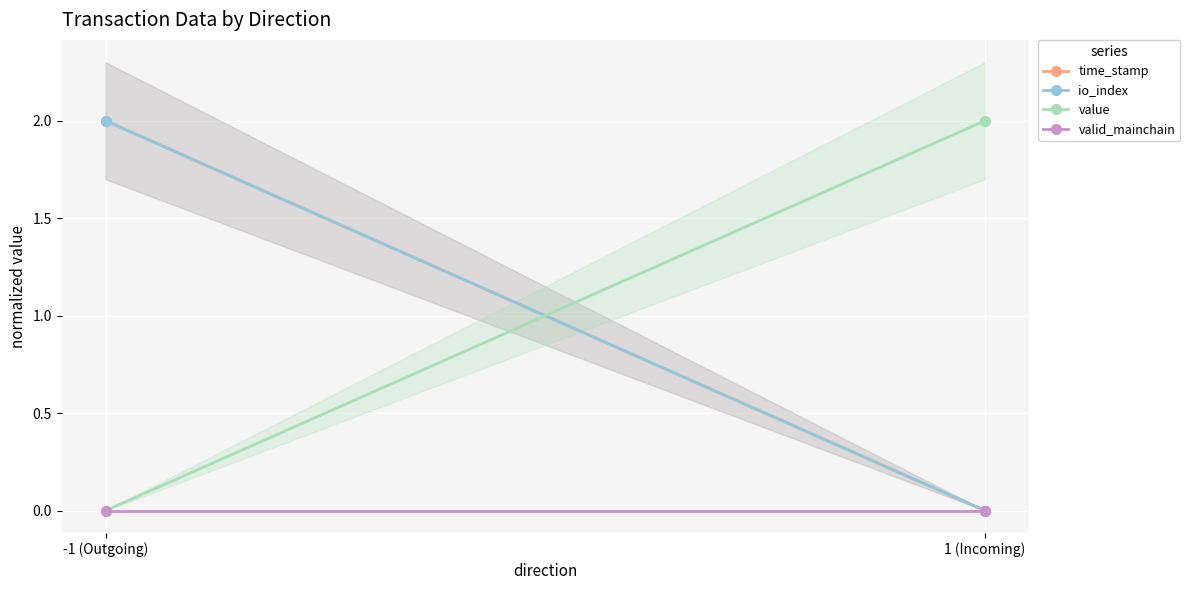

Is it true that value equals 2 at 1 (Incoming)?

True